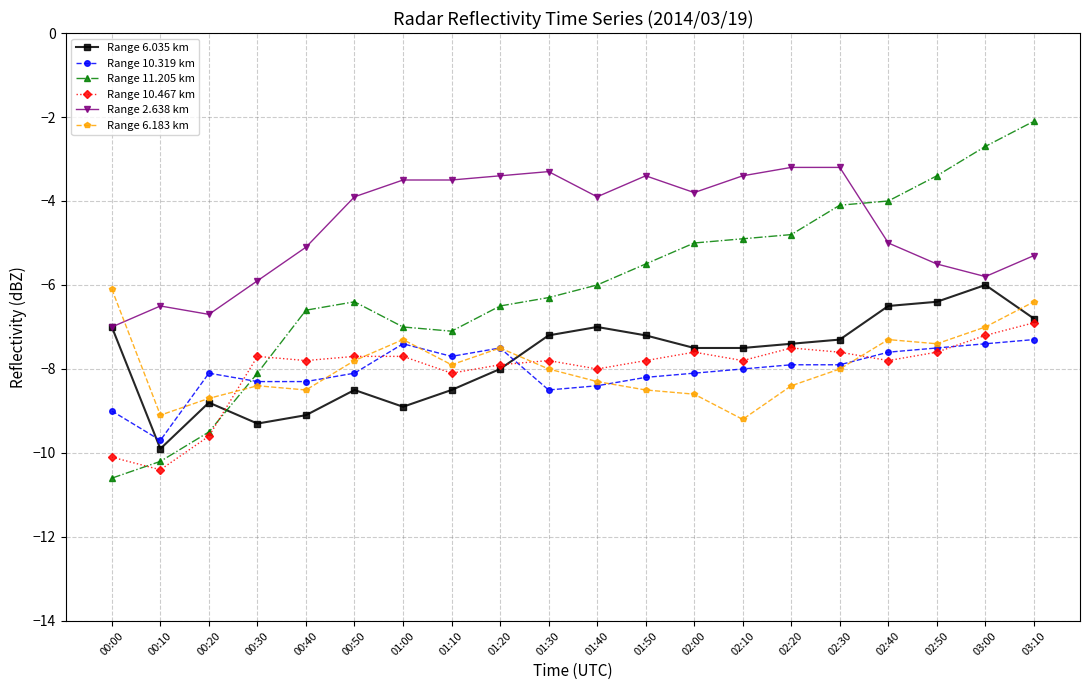

Where does the Range 10.467 km series first go above -7?

03:10